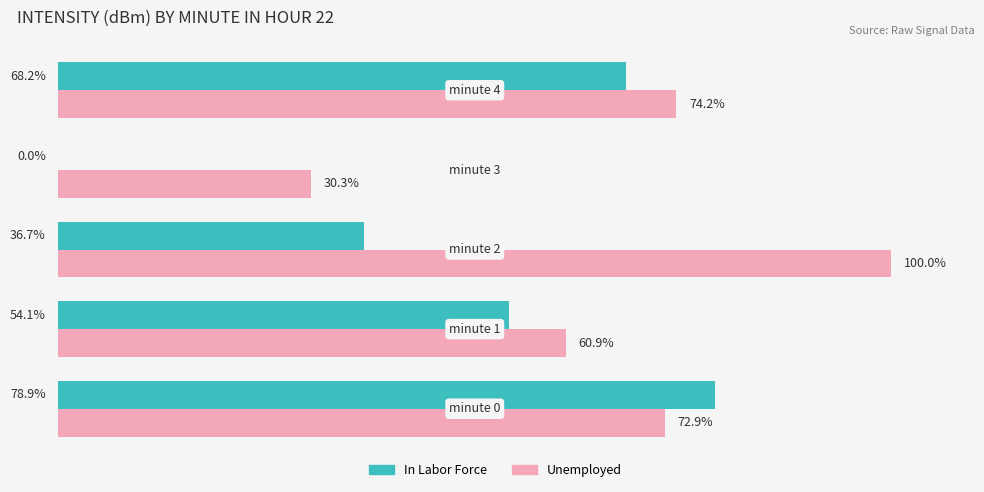

Which series has the largest total across all categories?

Unemployed